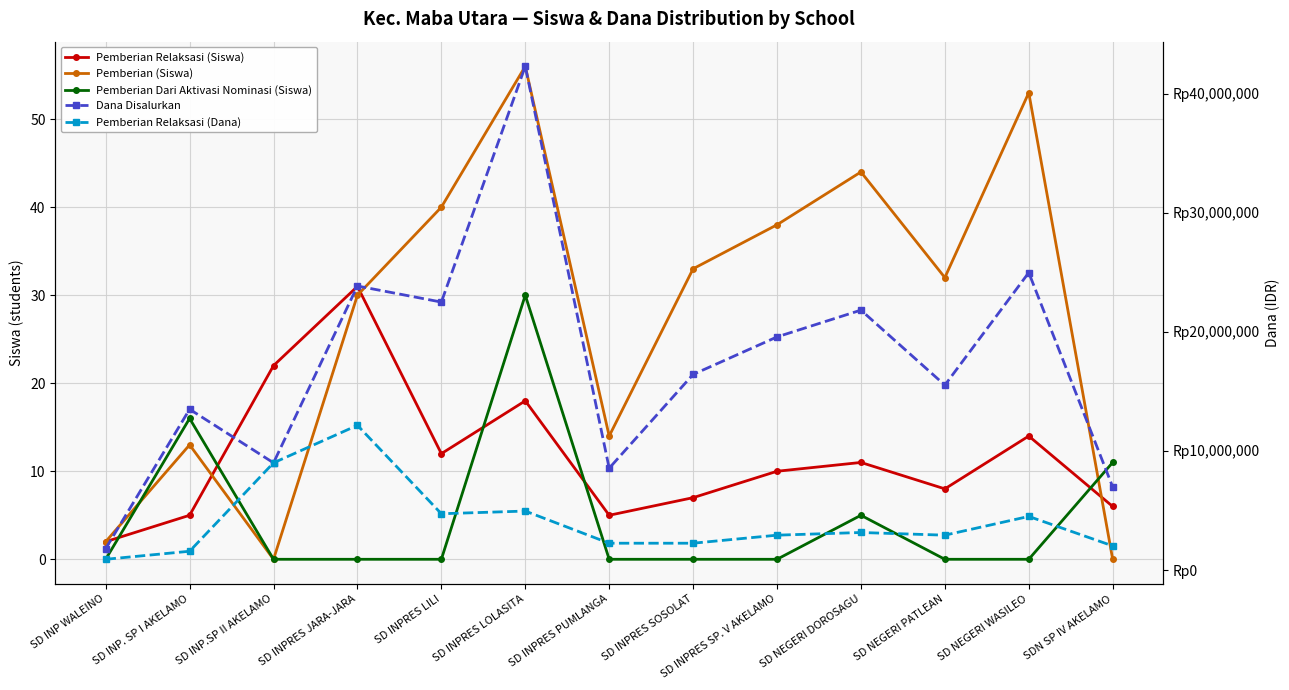

How many lines are shown in the chart?

5